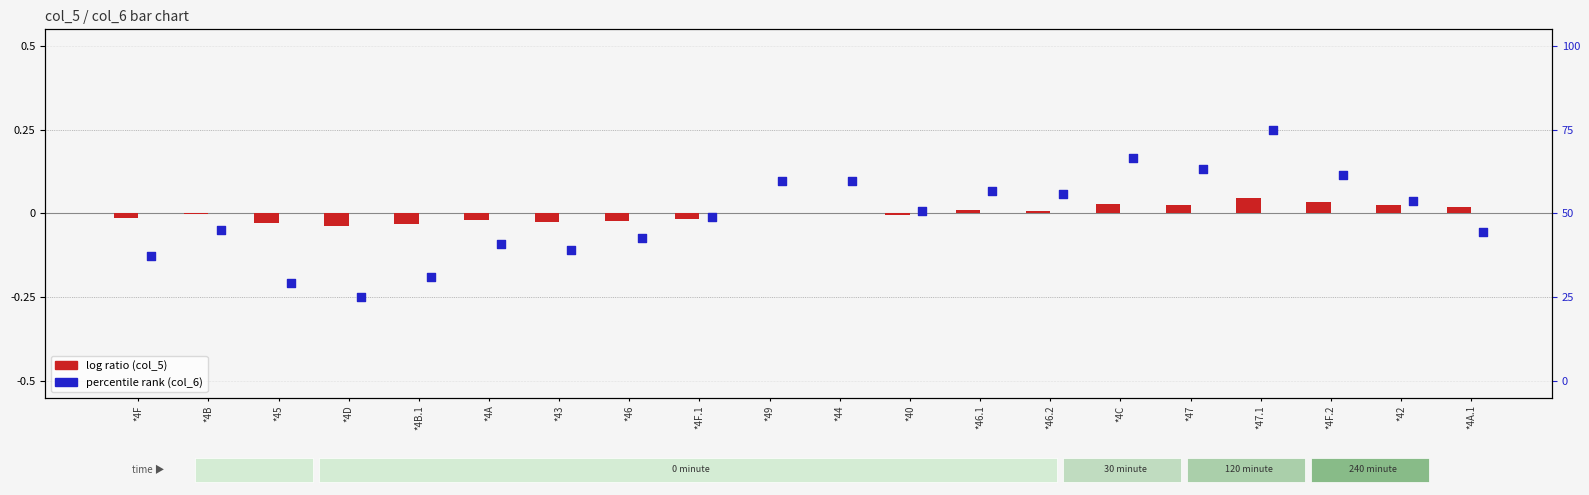

Which series has the widest spread of Y values?

col_6 (percentile rank)